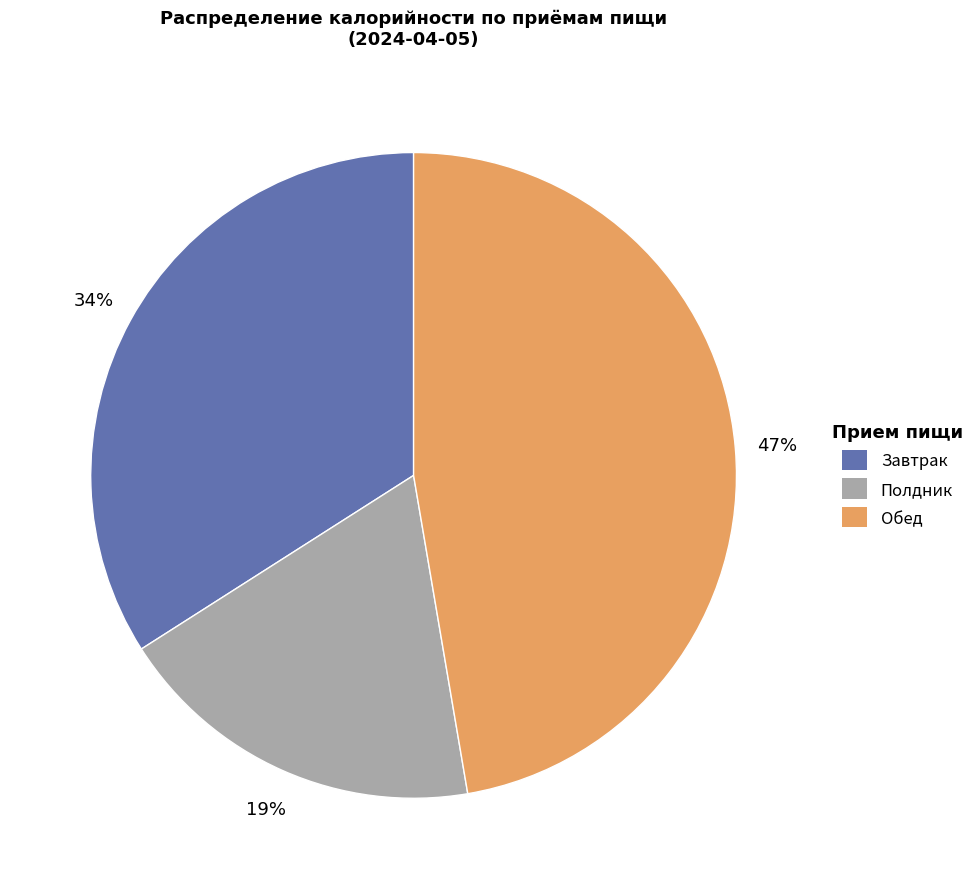

Is there any slice that represents more than half of the pie?

No